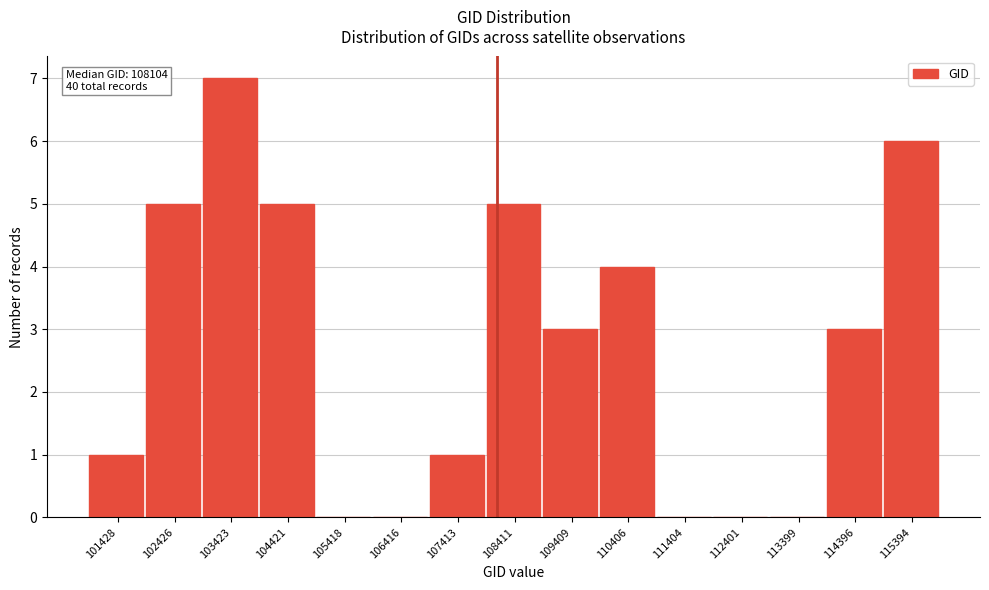

Which range on the x-axis has the tallest bar?

102900 to 103900